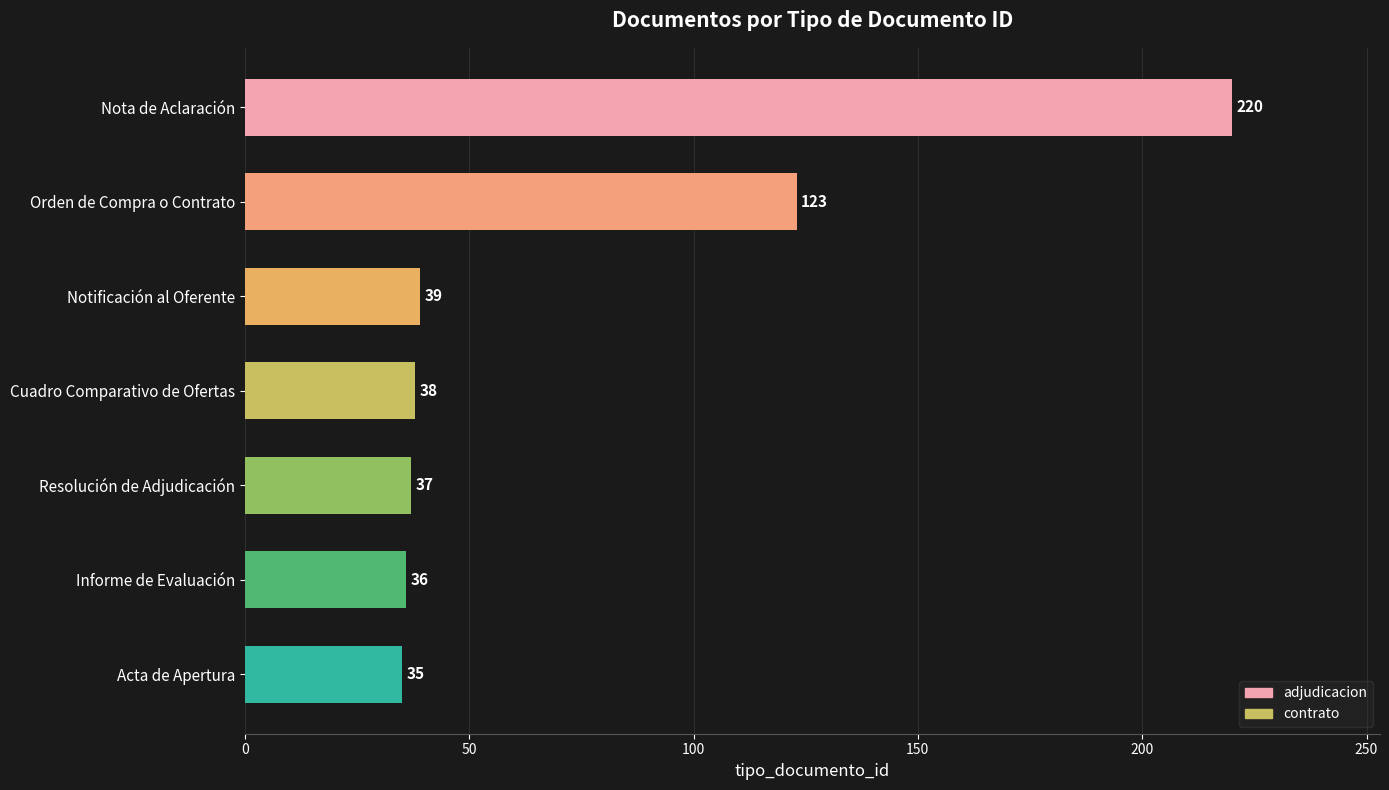

How many bars are there in total?

7